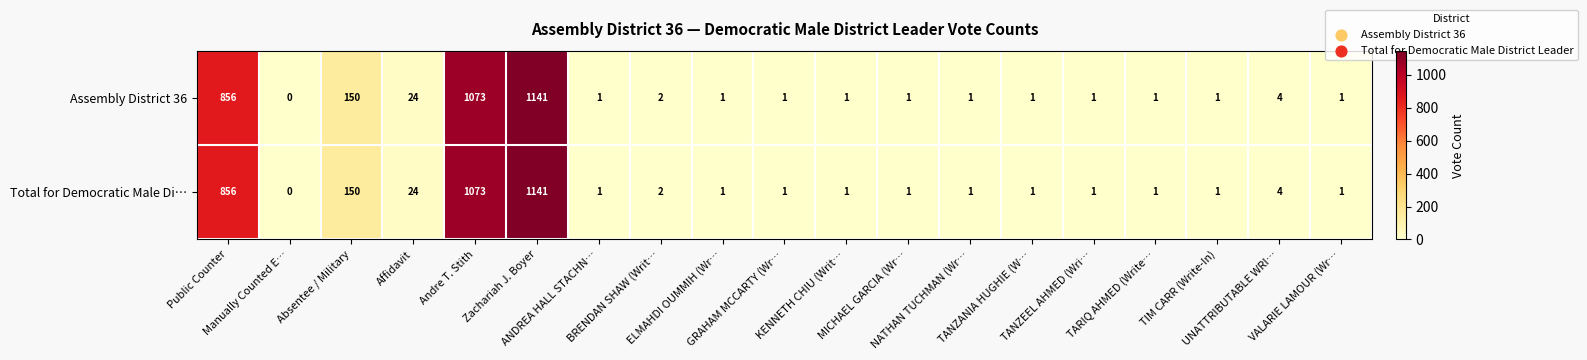

At how many categories does at least one series exceed 11?

5